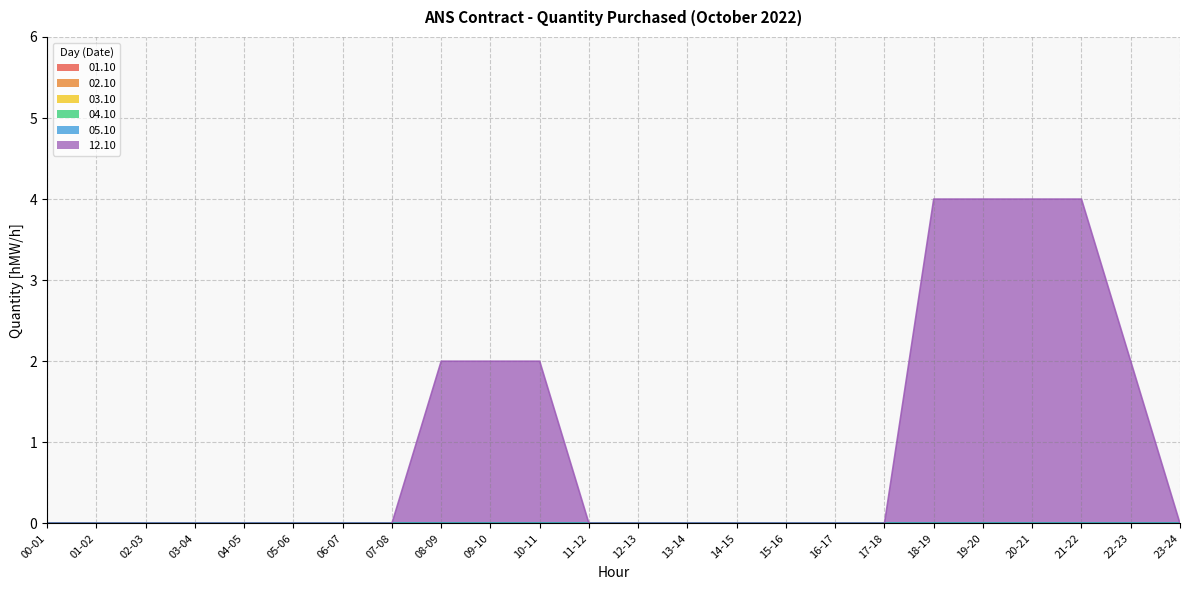

Count the number of categories in the chart.

24